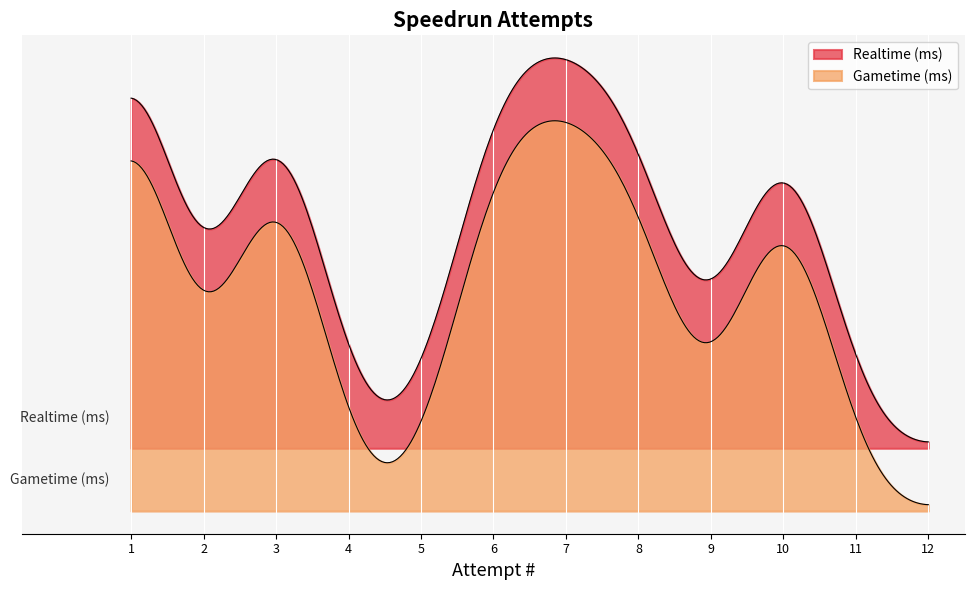

At how many categories does at least one series exceed 1328183?

6